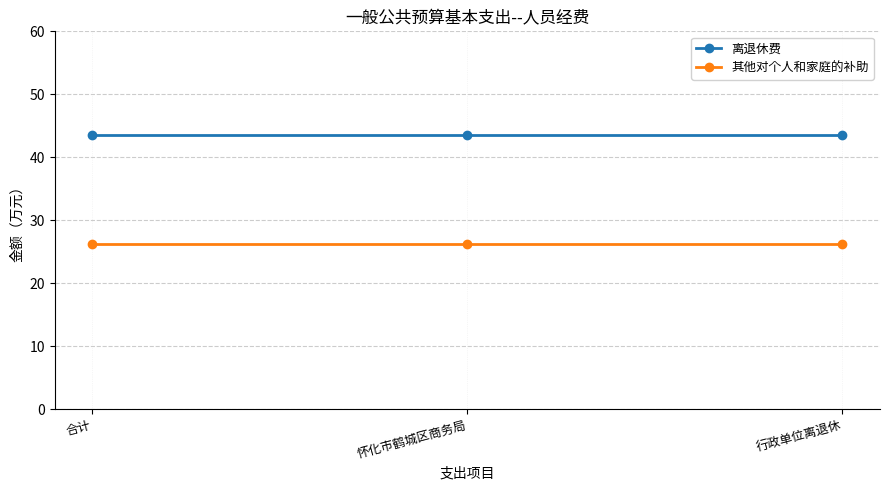

What is the spread (max minus min) of values at 怀化市鹤城区商务局?

17.3